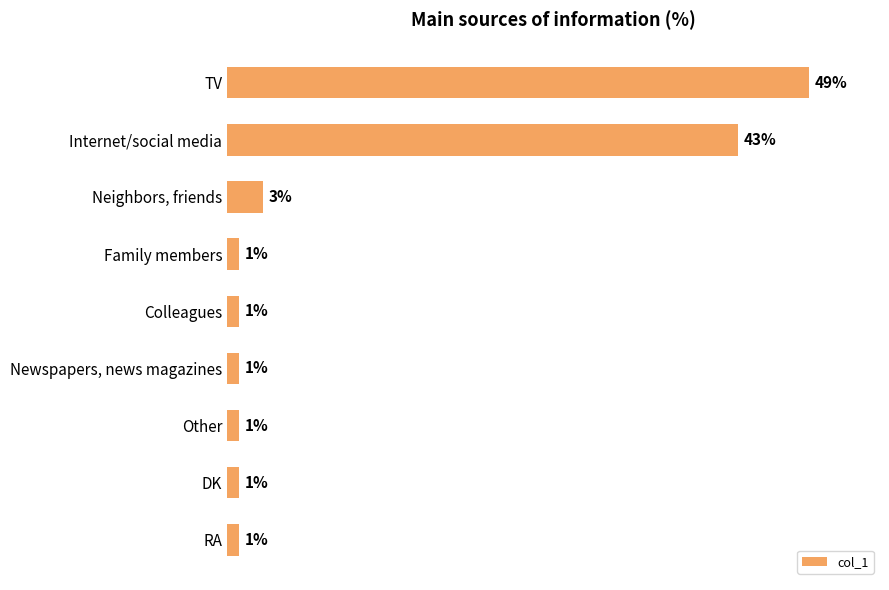

What is the label of the 3rd bar from the top?

Neighbors, friends